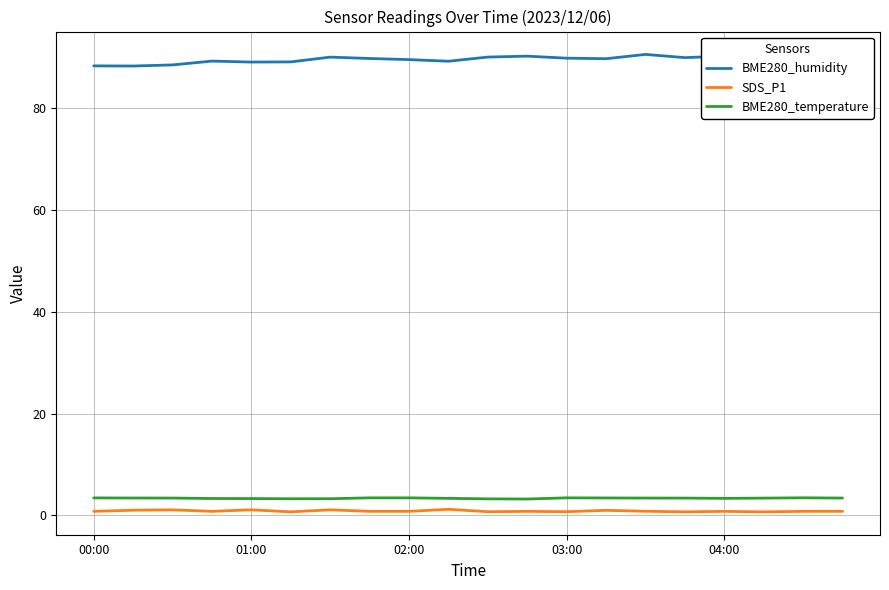

What is the maximum value shown in the chart?

90.6